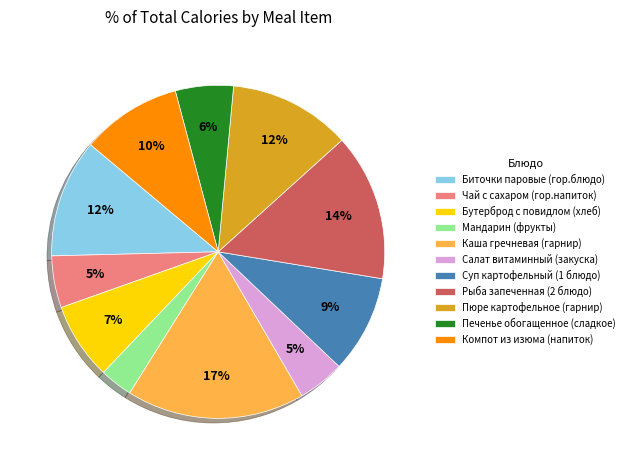

Between Компот из изюма (напиток) and Пюре картофельное (гарнир), which is larger?

Пюре картофельное (гарнир)